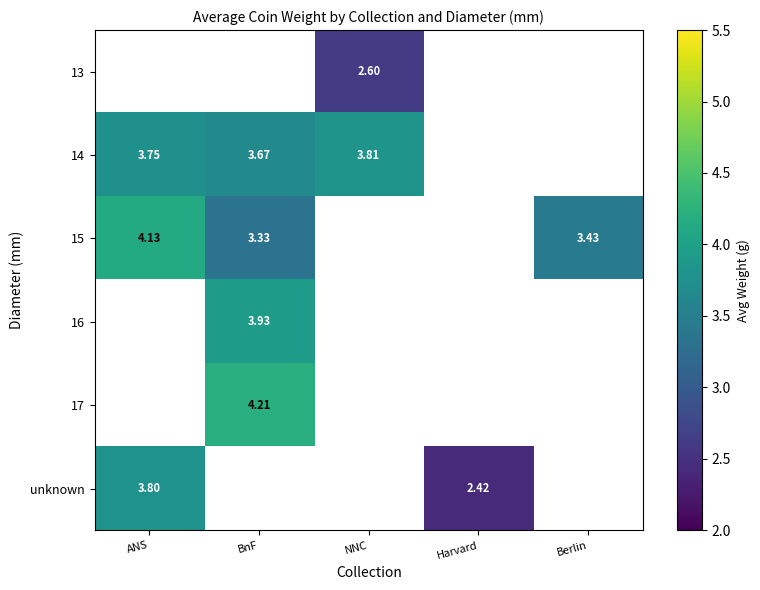

How many values in 15 are above zero?

3